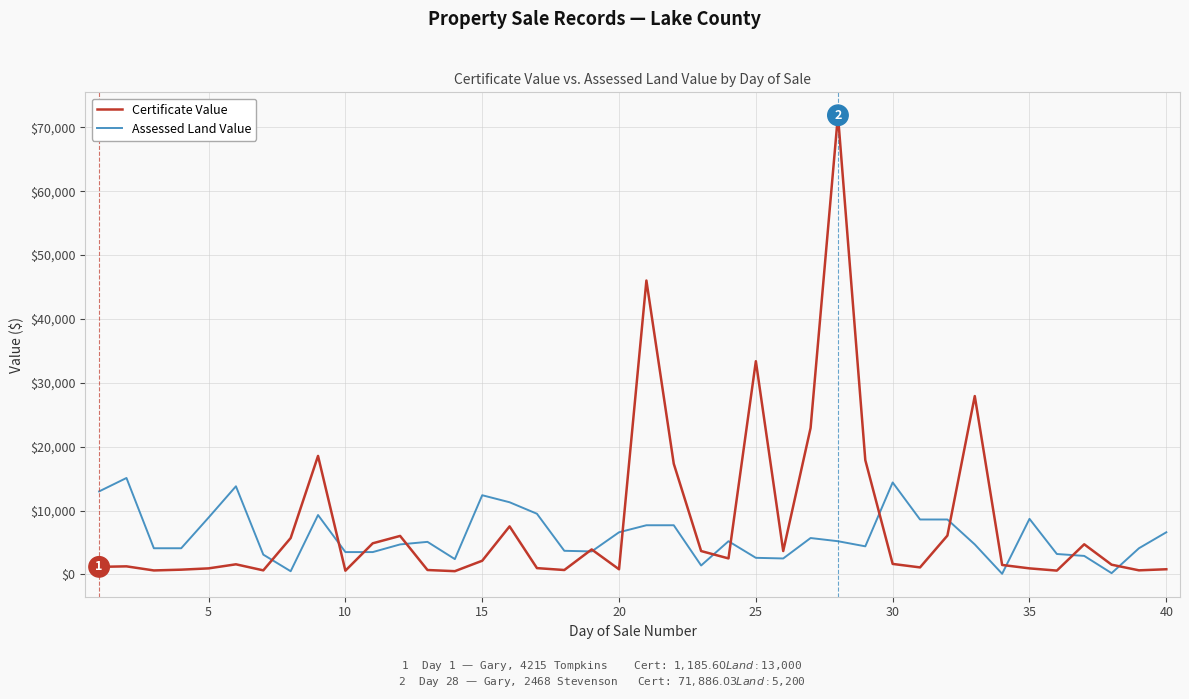

Which series has the widest spread of values?

Certificate Value